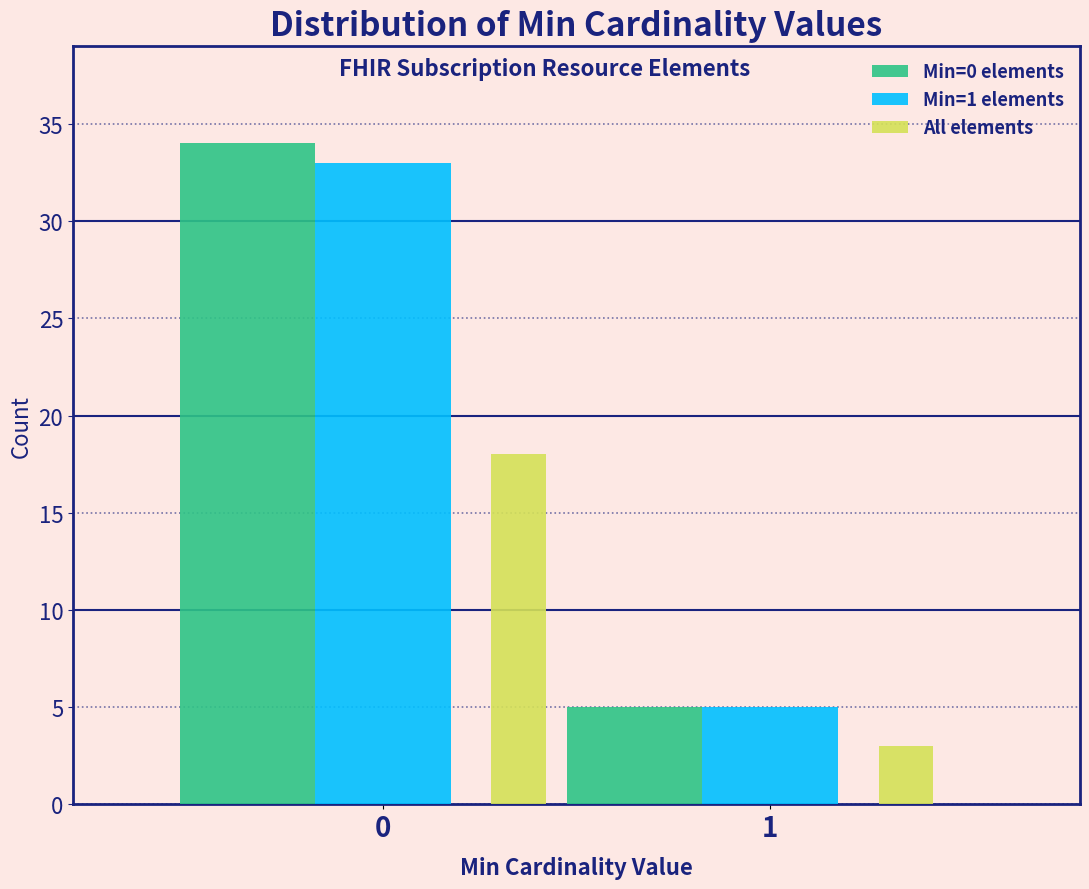

Reading left to right, what are all the values shown in this chart?

Min=0 elements: 34	5
Min=1 elements: 33	5
All elements: 18	3